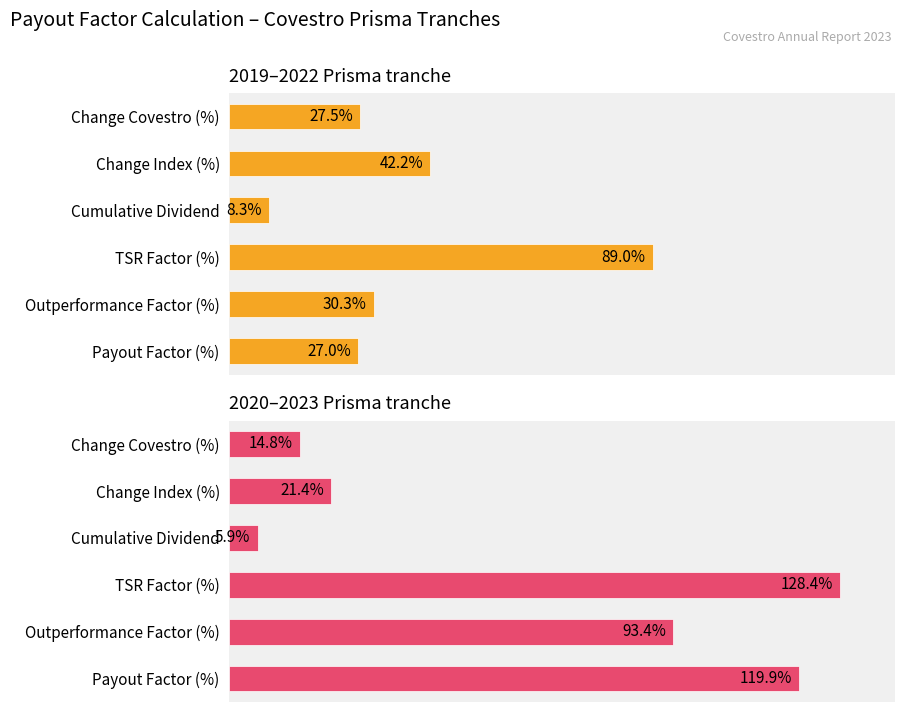

How many bars are there in total?

12